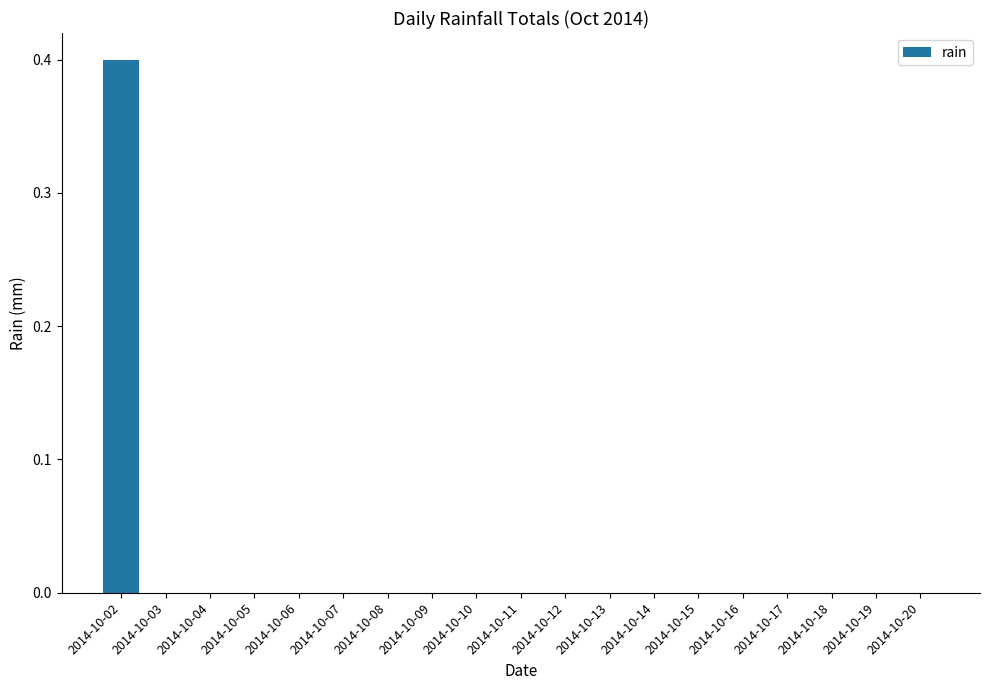

Is it true that the value at 2014-10-07 is 0.0?

True